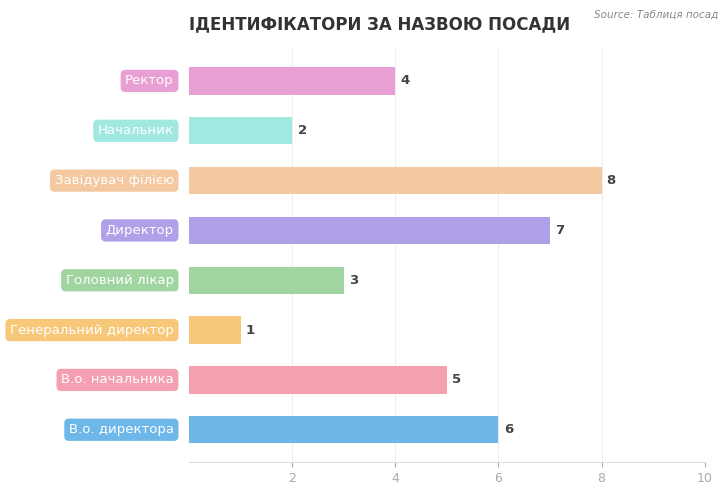

What is the sum of all values?

36